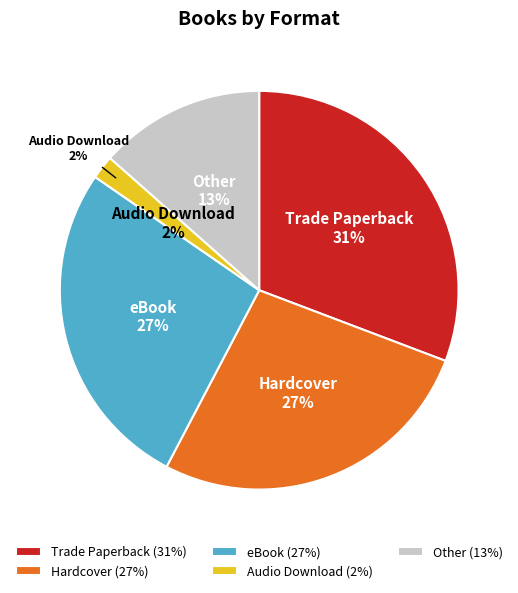

Is the sum of eBook and Trade Paperback greater than half?

Yes